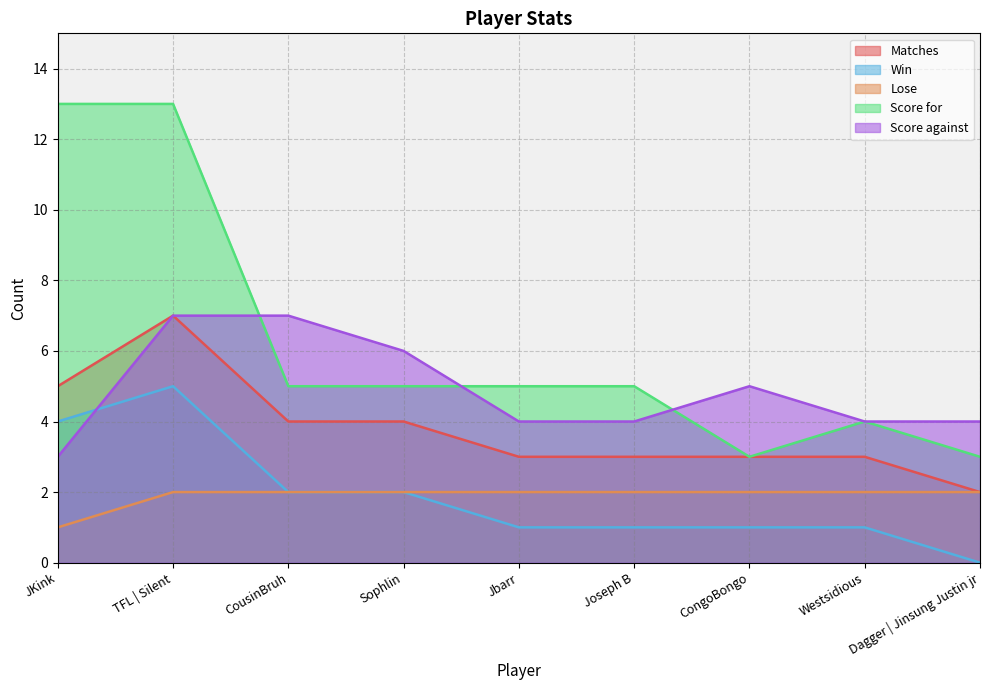

True or false: Win and Score for cross at least once.

False